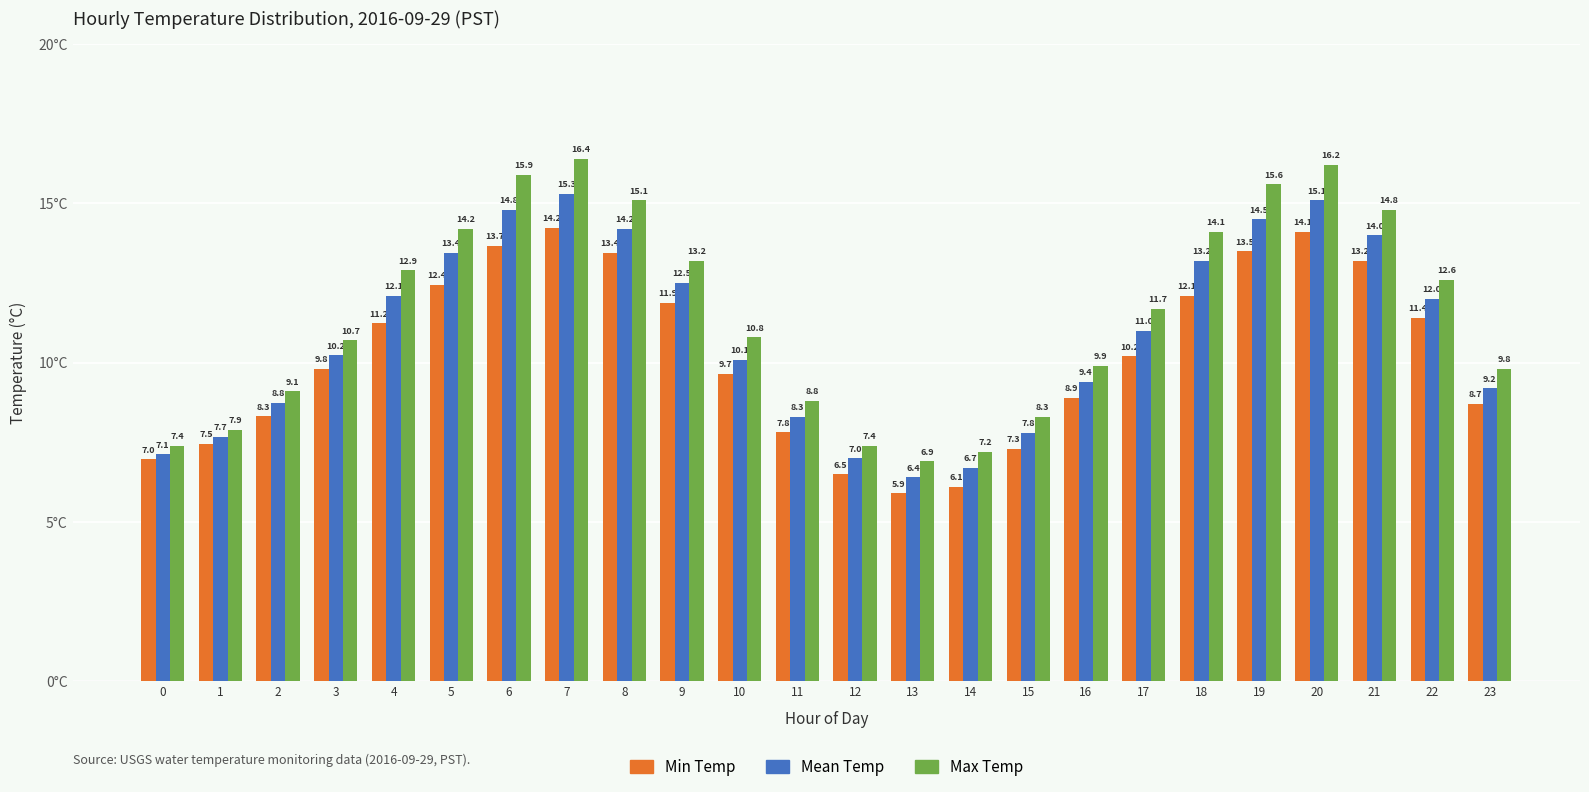

At which label does Max Temp first exceed 11?

4